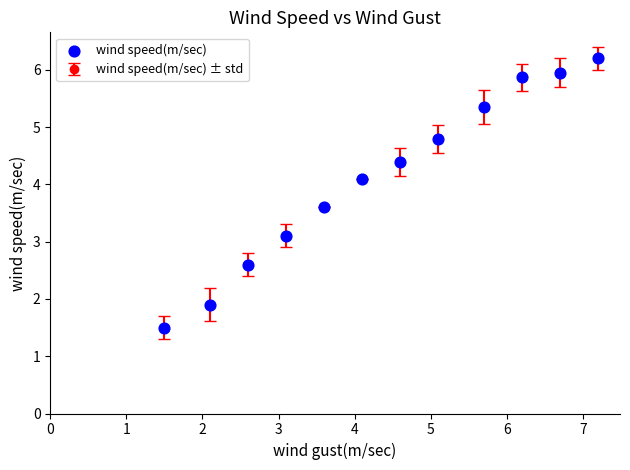

What is the difference between the maximum and second lowest values?

4.3